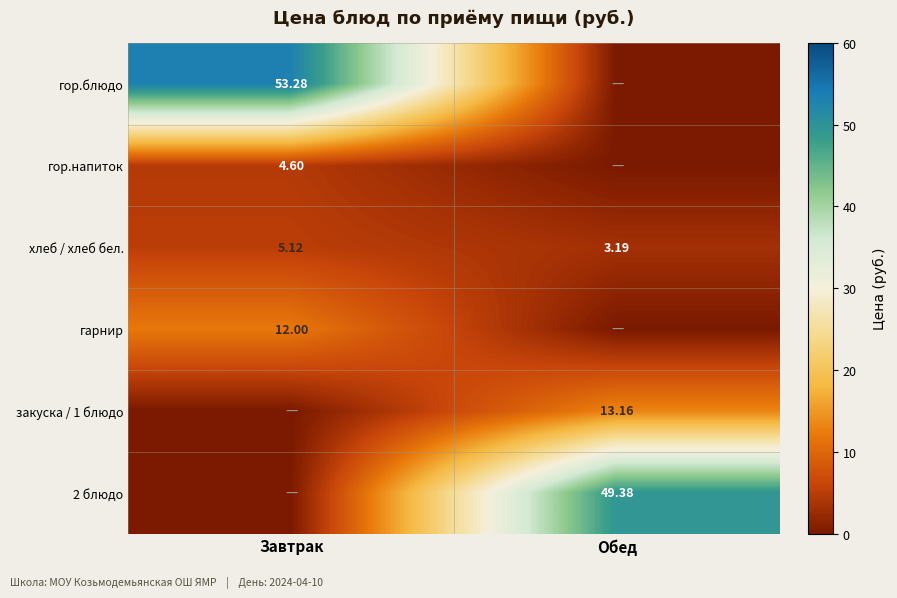

Which category has the lowest value in the хлеб / хлеб бел. series?

Обед